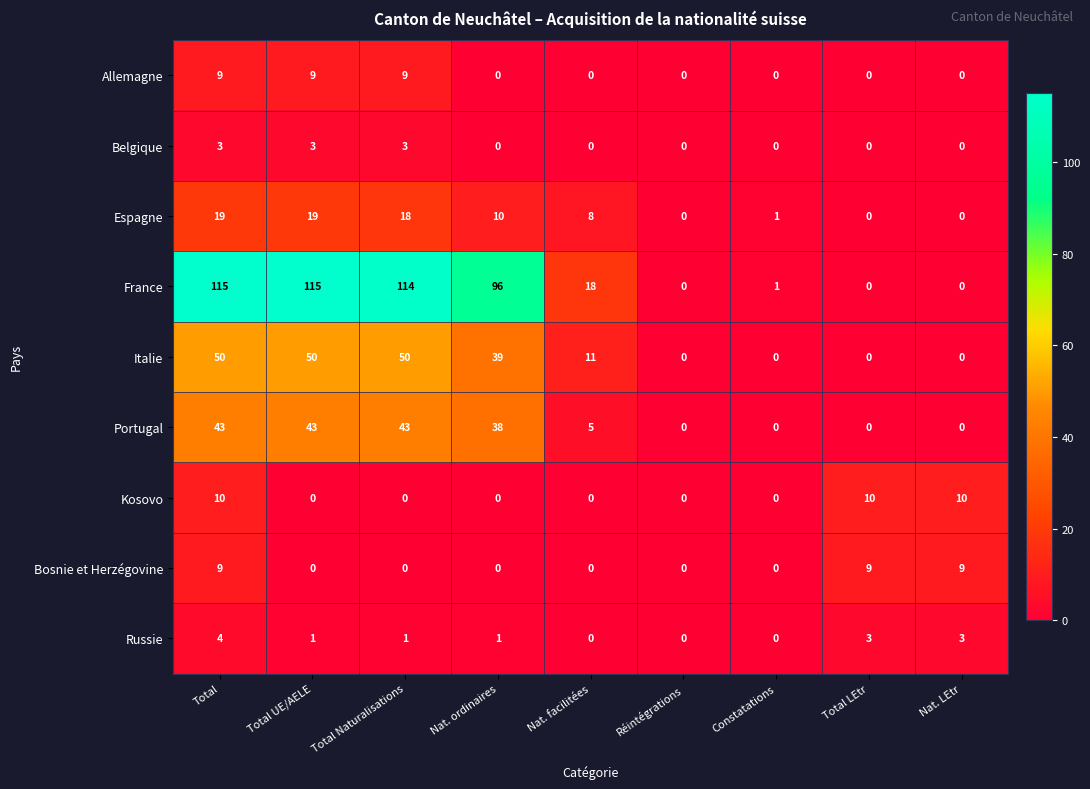

Where is Portugal nearest to the value 21?

Nat. facilitées